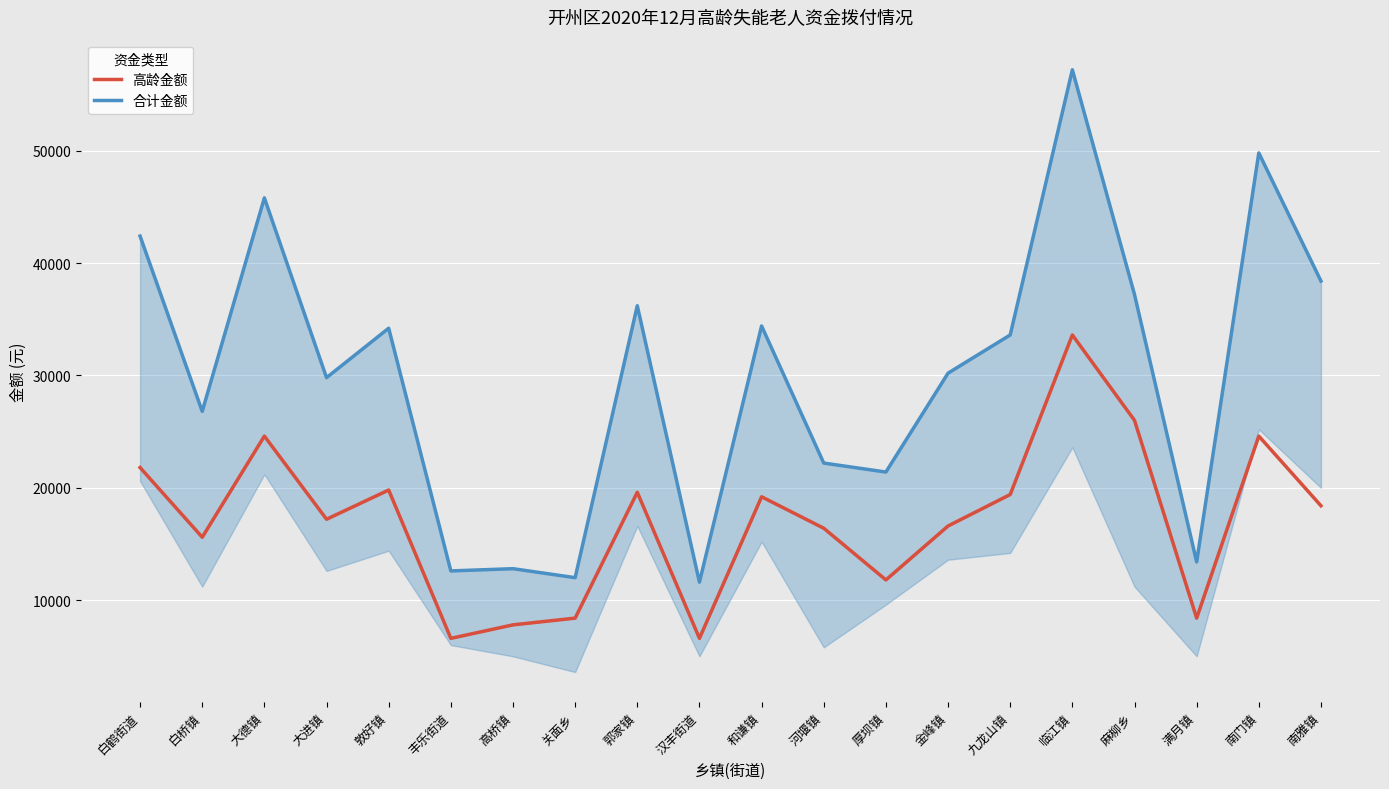

The 合计金额 series shows 12000 at 关面乡. True or false?

True